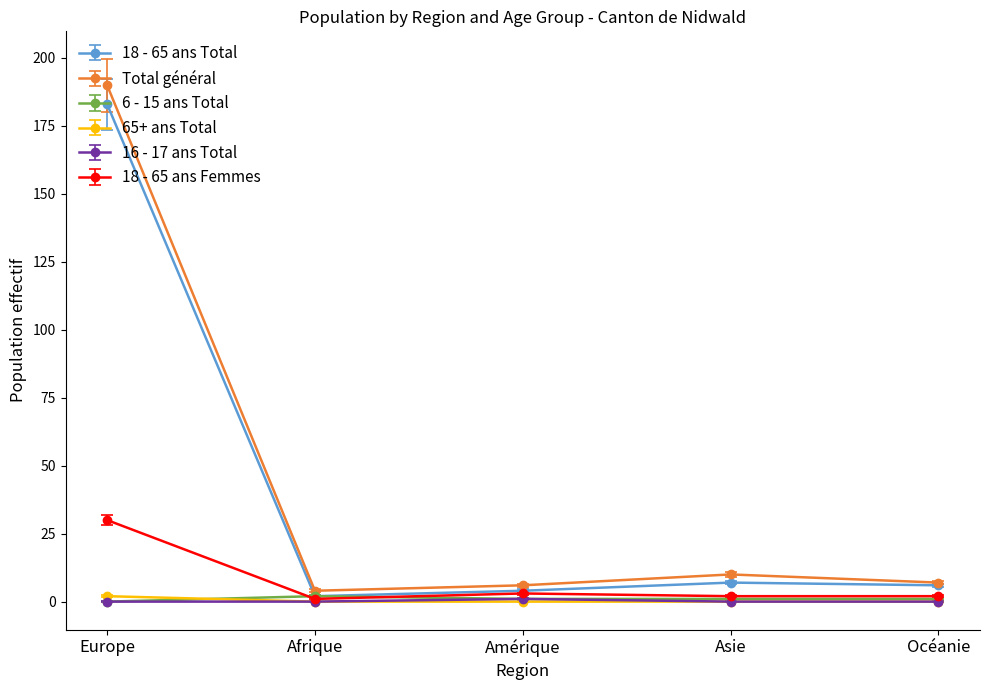

What position from the left is Europe?

1